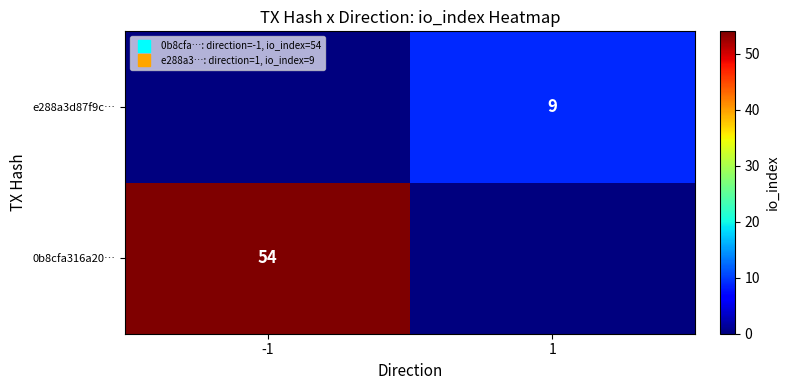

How many data points in e288a3d87f9c… are less than 9?

1